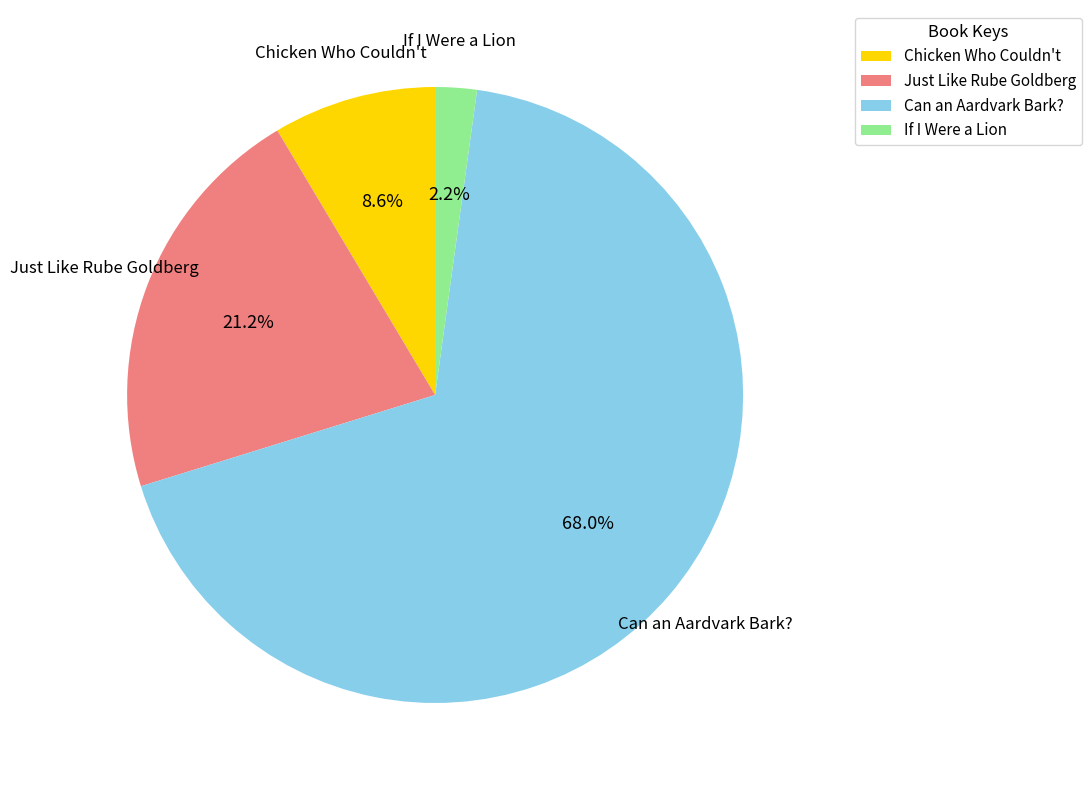

What percentage is the Just Like Rube Goldberg slice, to the nearest percent?

21%